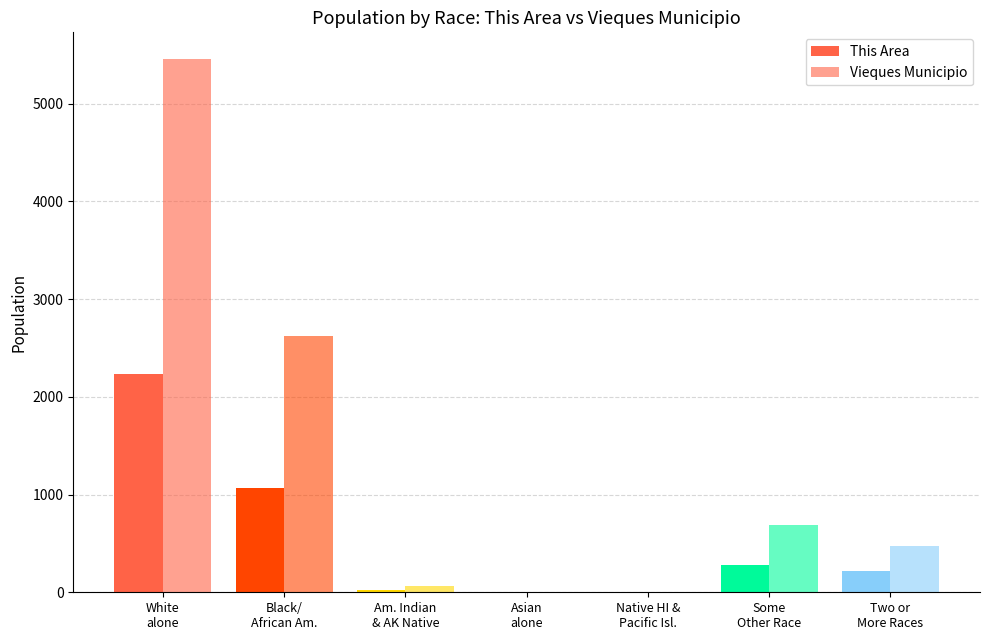

What is the label of the 7th bar from the left?

Two or
More Races